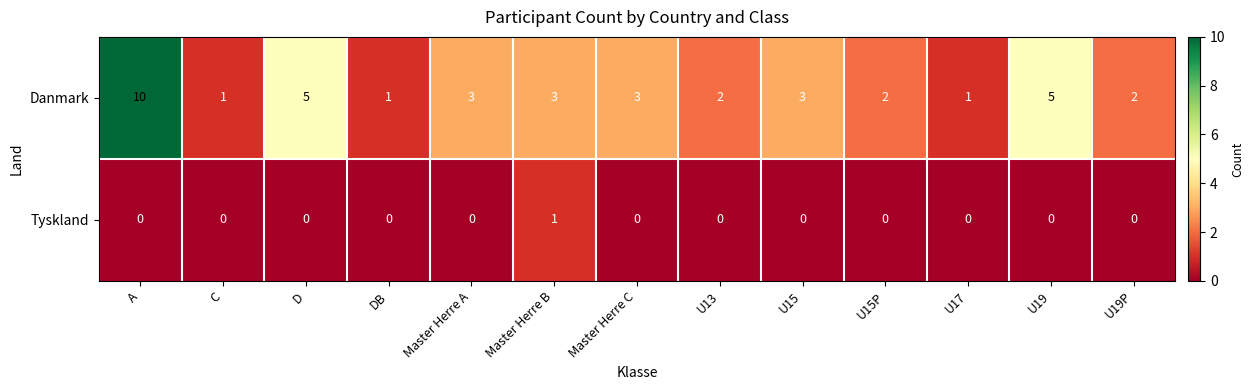

What is the difference between the second highest and minimum values in the Danmark series?

4